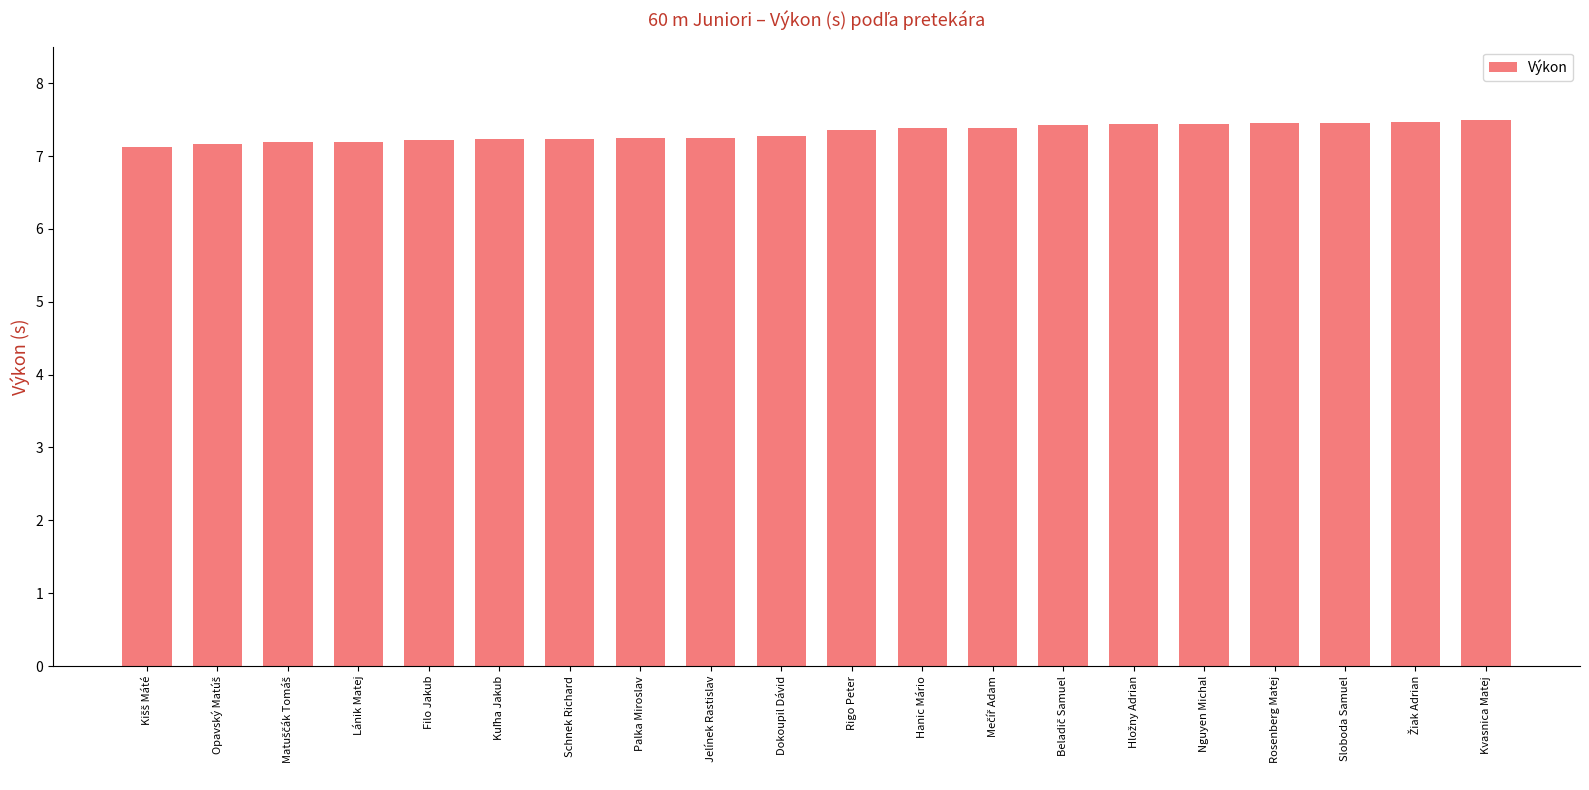

What is the label of the 18th bar from the left?

Sloboda Samuel